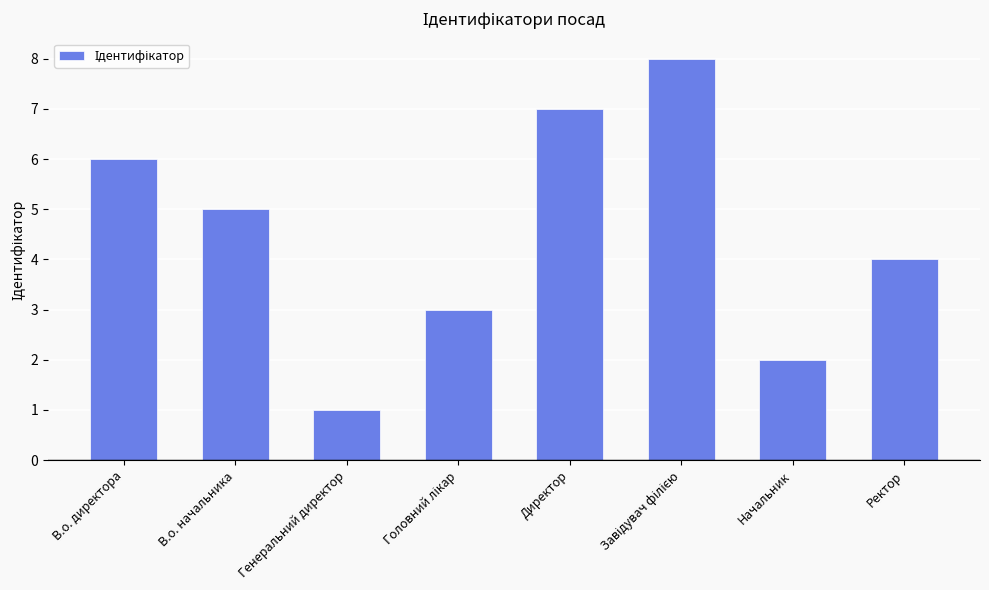

What is the label of the 4th bar from the right?

Директор